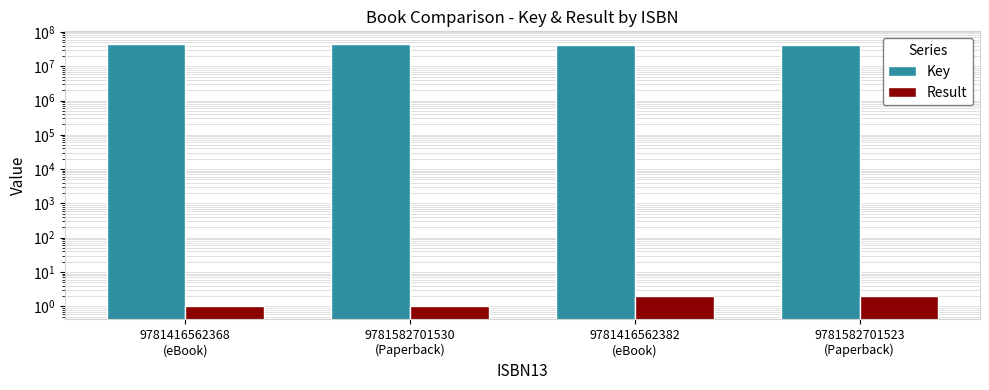

Between 9781416562368
(eBook) and 9781416562382
(eBook), which series saw the biggest shift?

Key